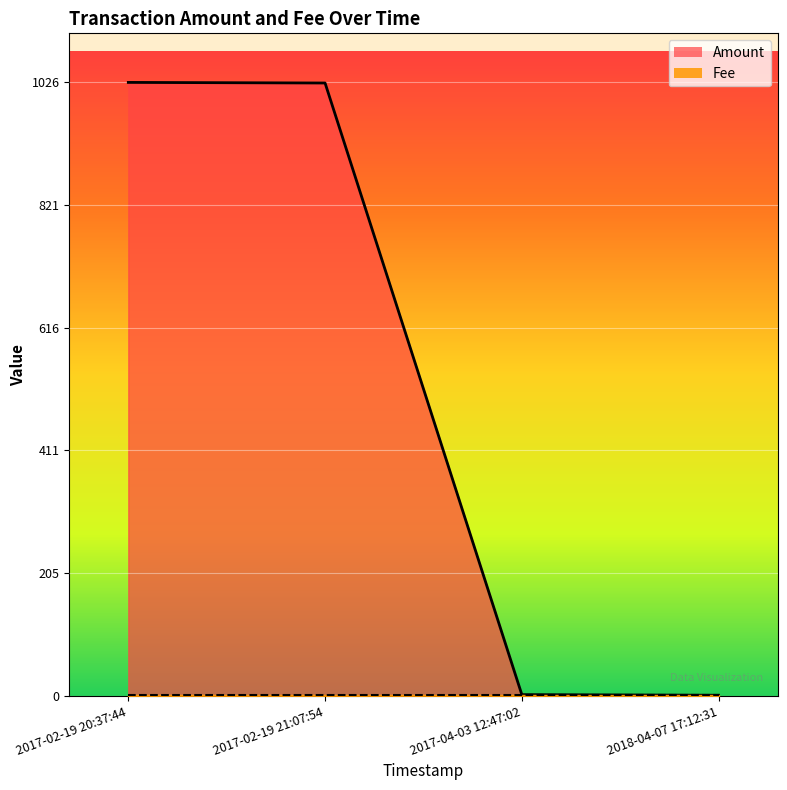

Reading right to left, what are all the values shown in this chart?

Amount: 1.0	2.0	1025.5	1026.5
Fee: 1.0	1.0	1.0	1.0